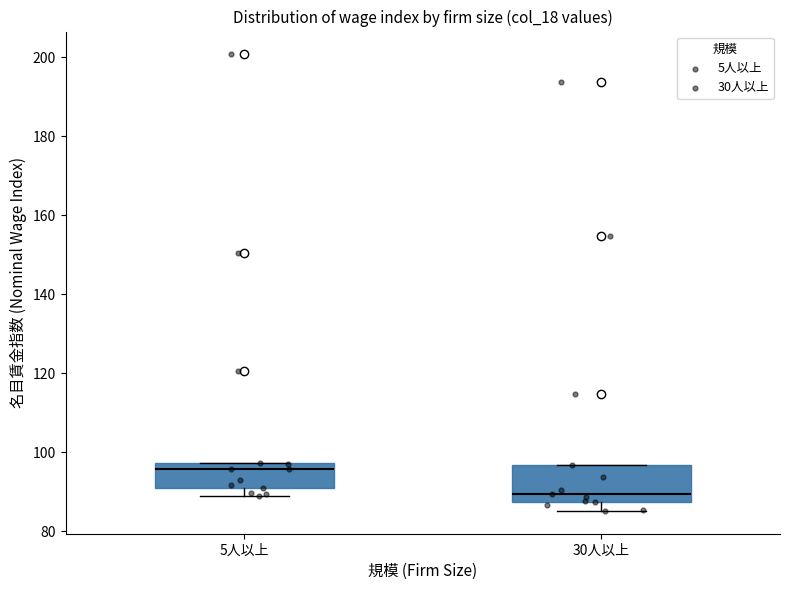

Reading left to right, transcribe this box plot: for each box, give where its median line is, the range the box spans, and where its two whiskers end, as read against the y-axis. The values are not printed on the chart, so give them approximately, as read against the axis.

5人以上: median 96, box 90 to 98, whiskers 88 to 98
30人以上: median 90, box 88 to 96, whiskers 86 to 96